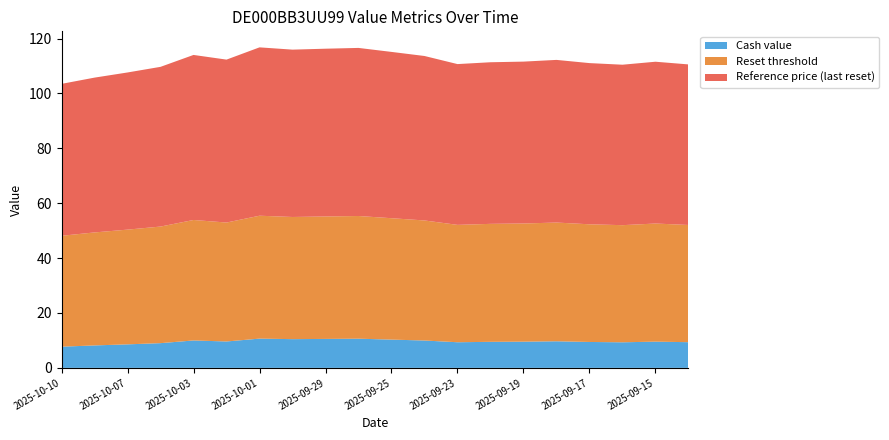

Reading left to right, extract all data points from this chart.

Cash value: 7.7	8.2	8.6	9.0	10.0	9.6	10.7	10.5	10.6	10.6	10.3	10.0	9.3	9.5	9.6	9.7	9.4	9.3	9.6	9.4
Reset threshold: 40.4	41.2	41.8	42.5	43.9	43.3	44.8	44.5	44.6	44.7	44.2	43.7	42.8	43.0	43.1	43.3	42.9	42.7	43.0	42.7
Reference price (last reset): 55.4	56.4	57.3	58.2	60.1	59.4	61.3	61.0	61.1	61.2	60.6	59.9	58.6	58.9	59.0	59.3	58.7	58.5	59.0	58.5